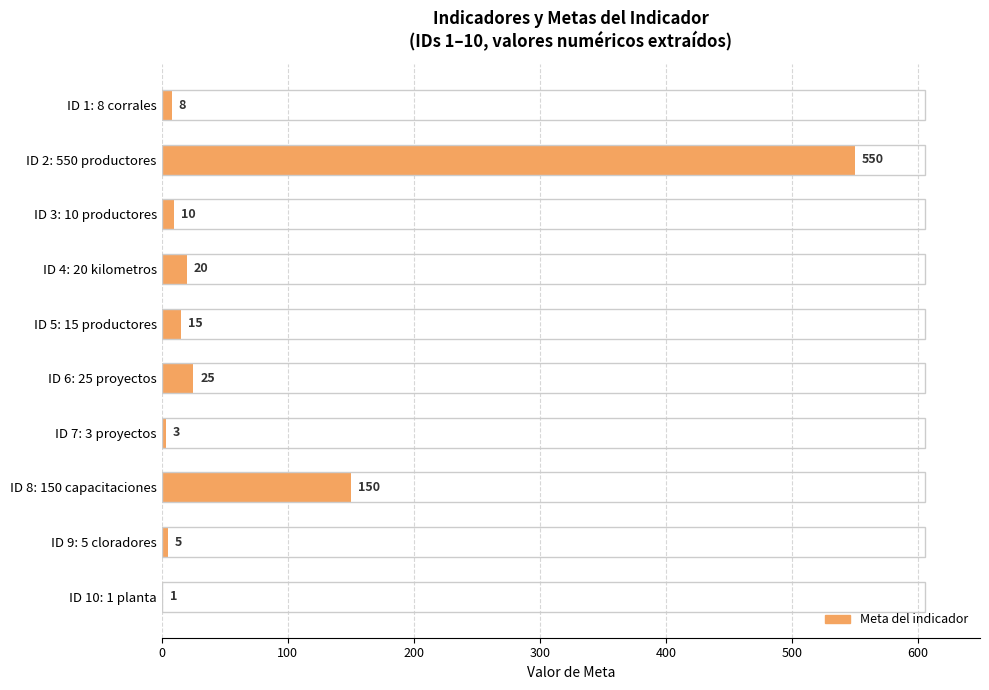

At which category does the chart reach its peak across all series?

ID 2: 550 productores